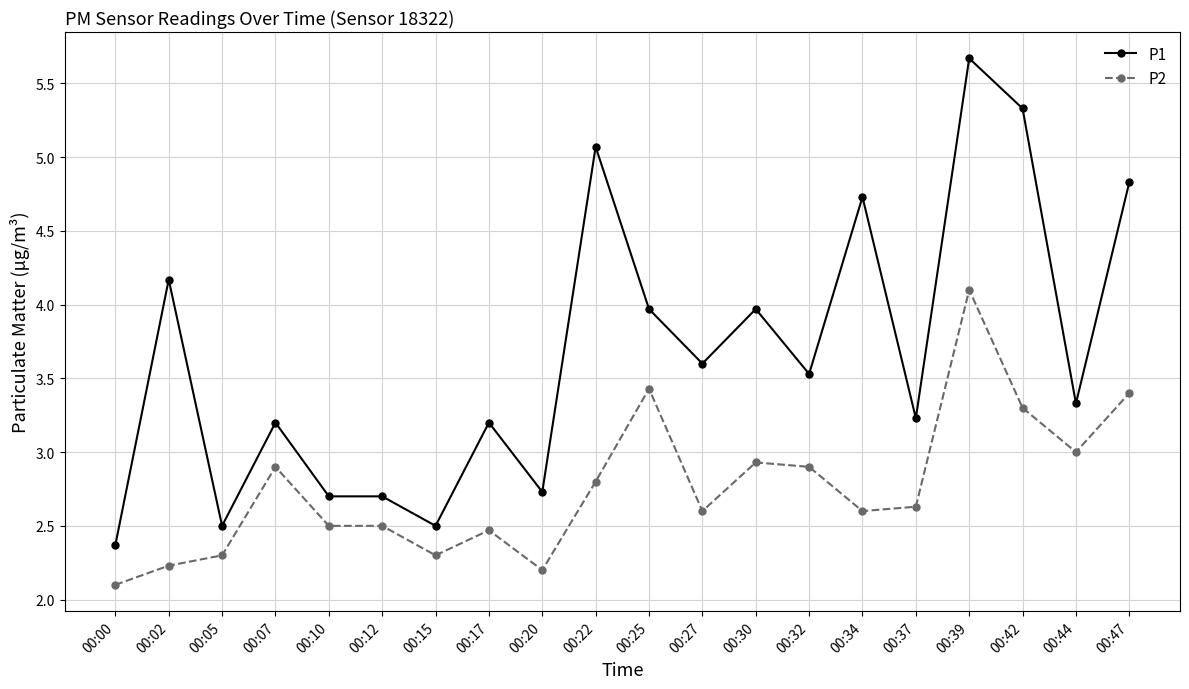

What is the difference between the highest and lowest values at 00:27?

1.0